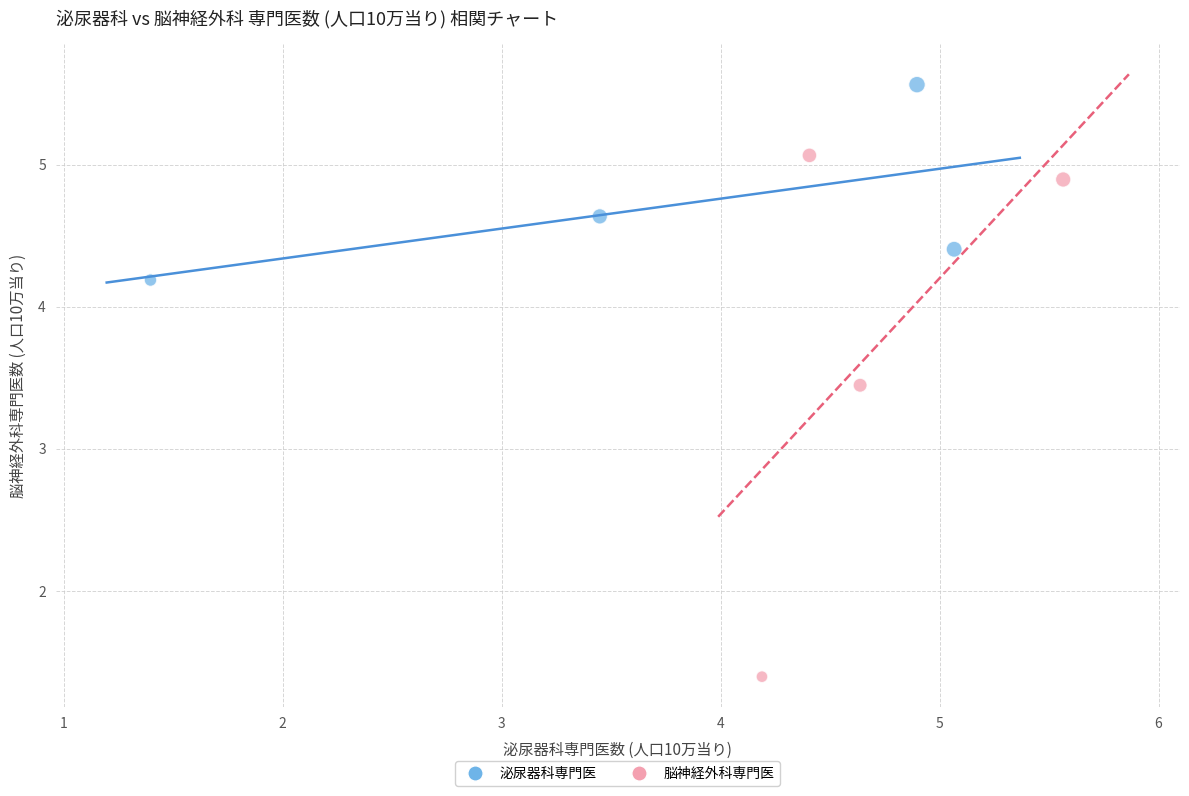

What are all the series names shown in the legend?

泌尿器科専門医, 脳神経外科専門医